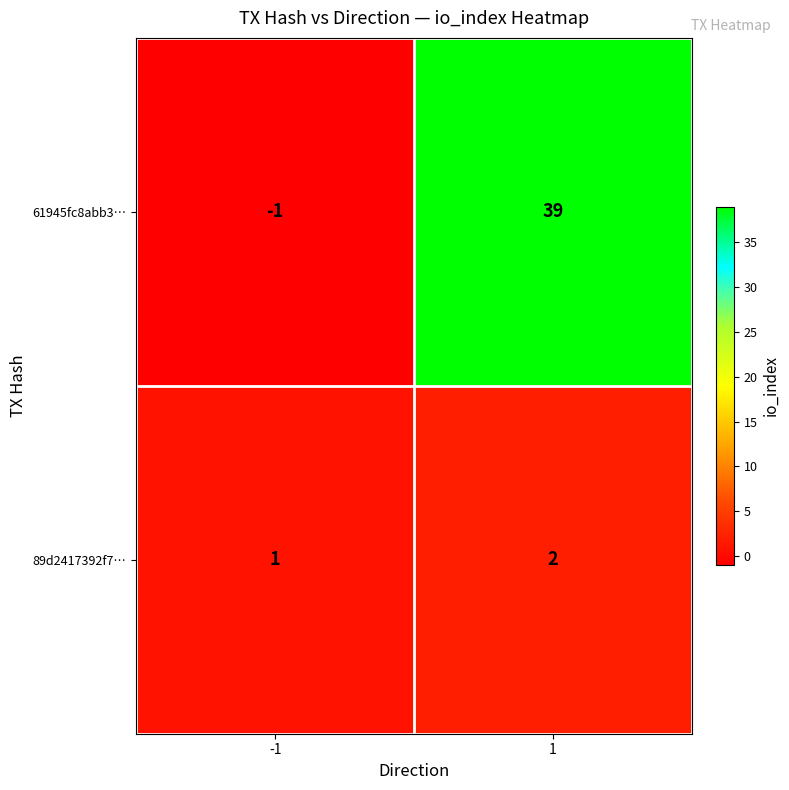

At -1, list the series in order from smallest to largest.

61945fc8abb3…, 89d2417392f7…